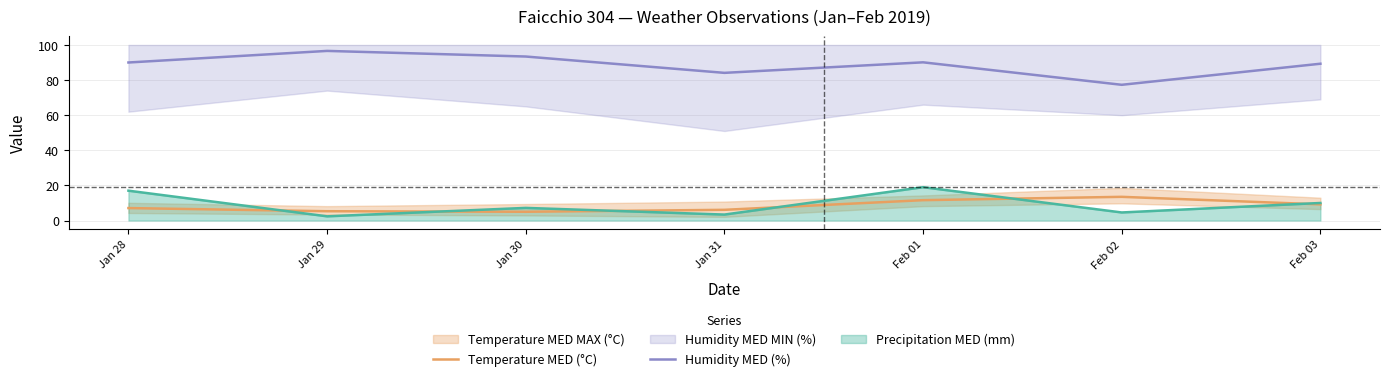

The Temperature MED (°C) series shows 5.3 at Jan 29. True or false?

True